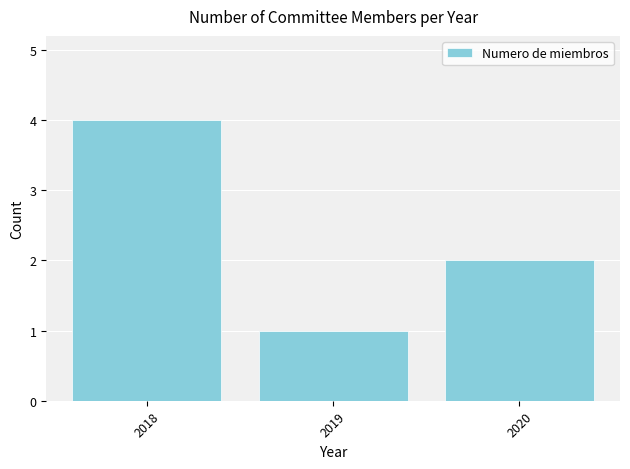

Between 2018 and 2020, which is larger?

2018